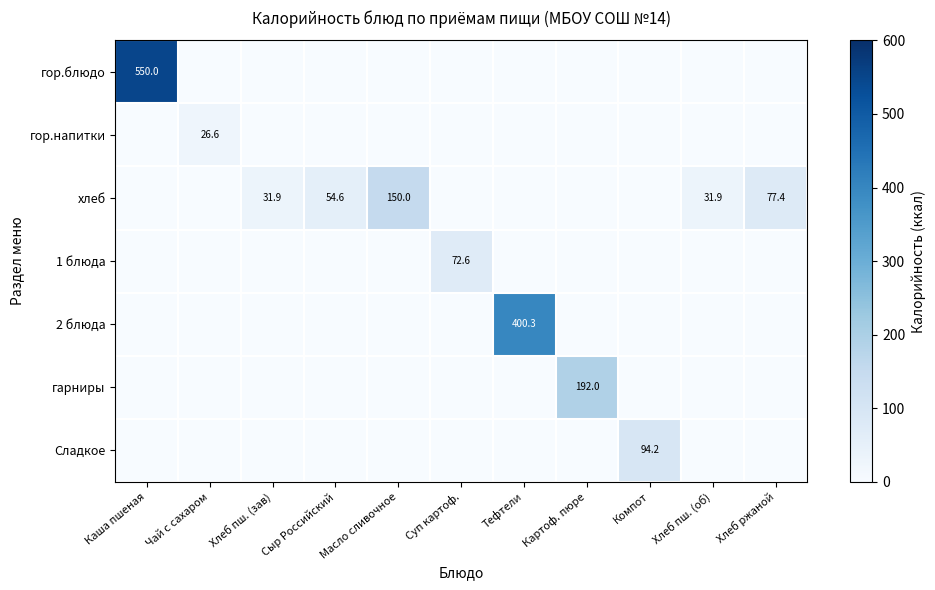

How many data points does each series have?

11